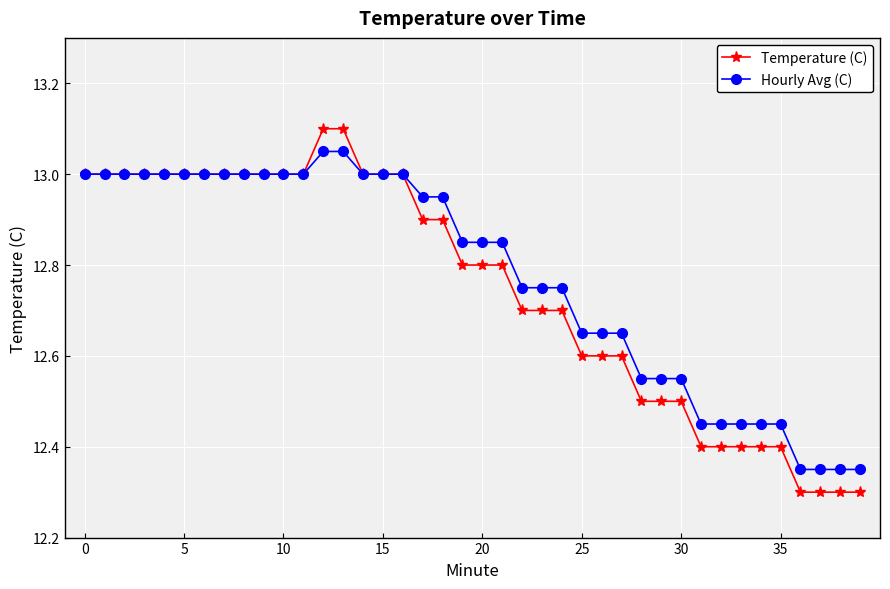

List the series in order of their overall mean, lowest first.

Temperature (C), Hourly Avg (C)